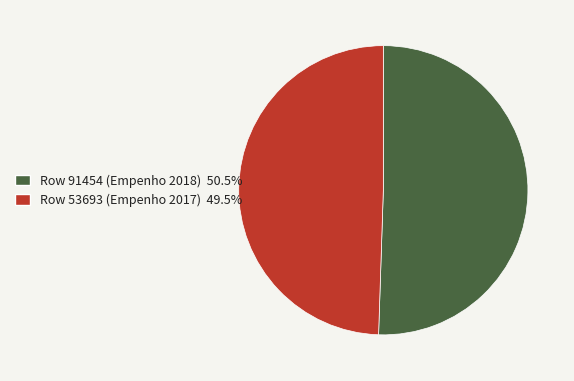

Rank the categories by value from highest to lowest.

Row 91454 (Empenho 2018), Row 53693 (Empenho 2017)